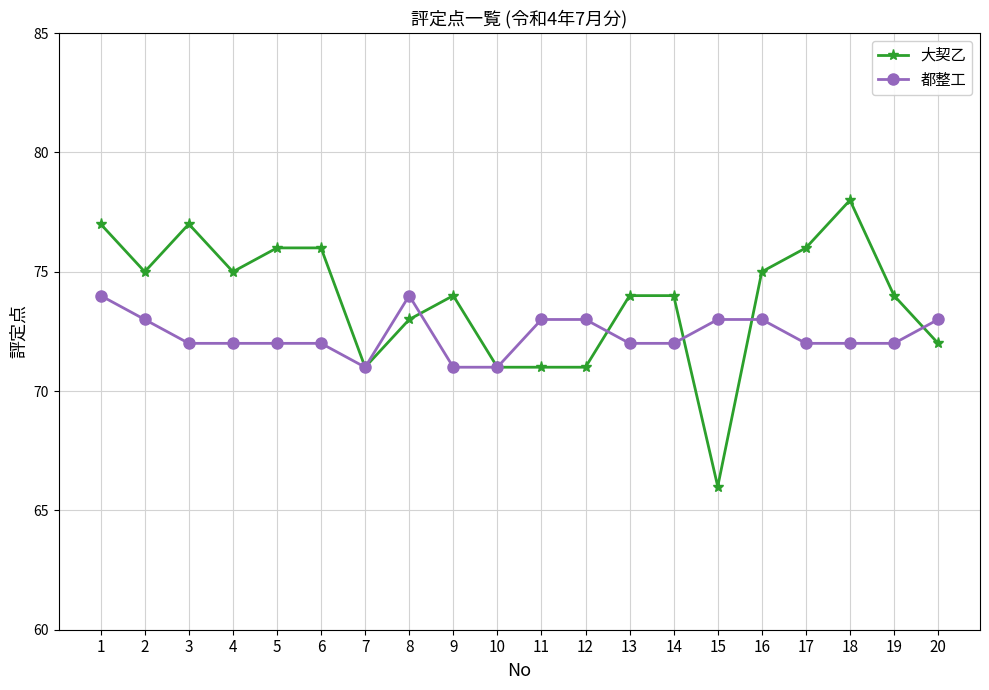

What is the value of the 大契乙 point at the 6th from the left?

76